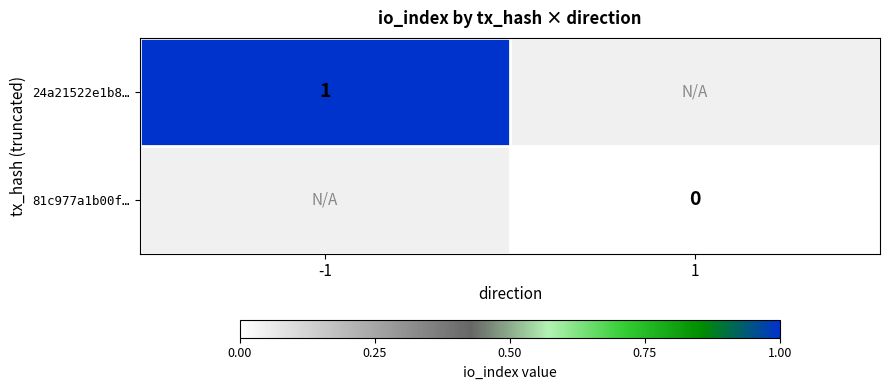

Between 1 and -1, which is larger?

-1